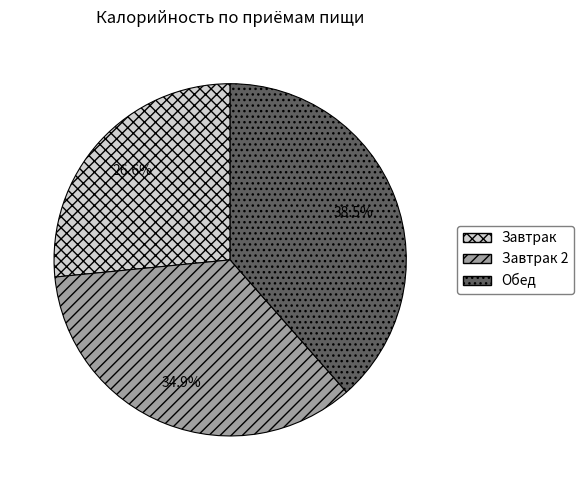

Rank the categories by value from lowest to highest.

Завтрак, Завтрак 2, Обед